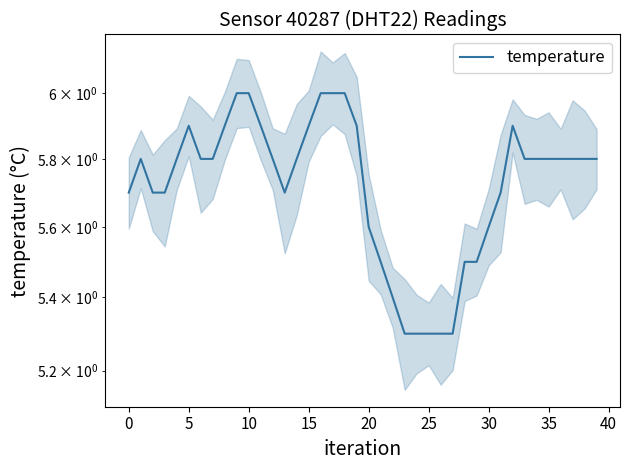

How many points are higher than both their immediate neighbors (excluding endpoints)?

3